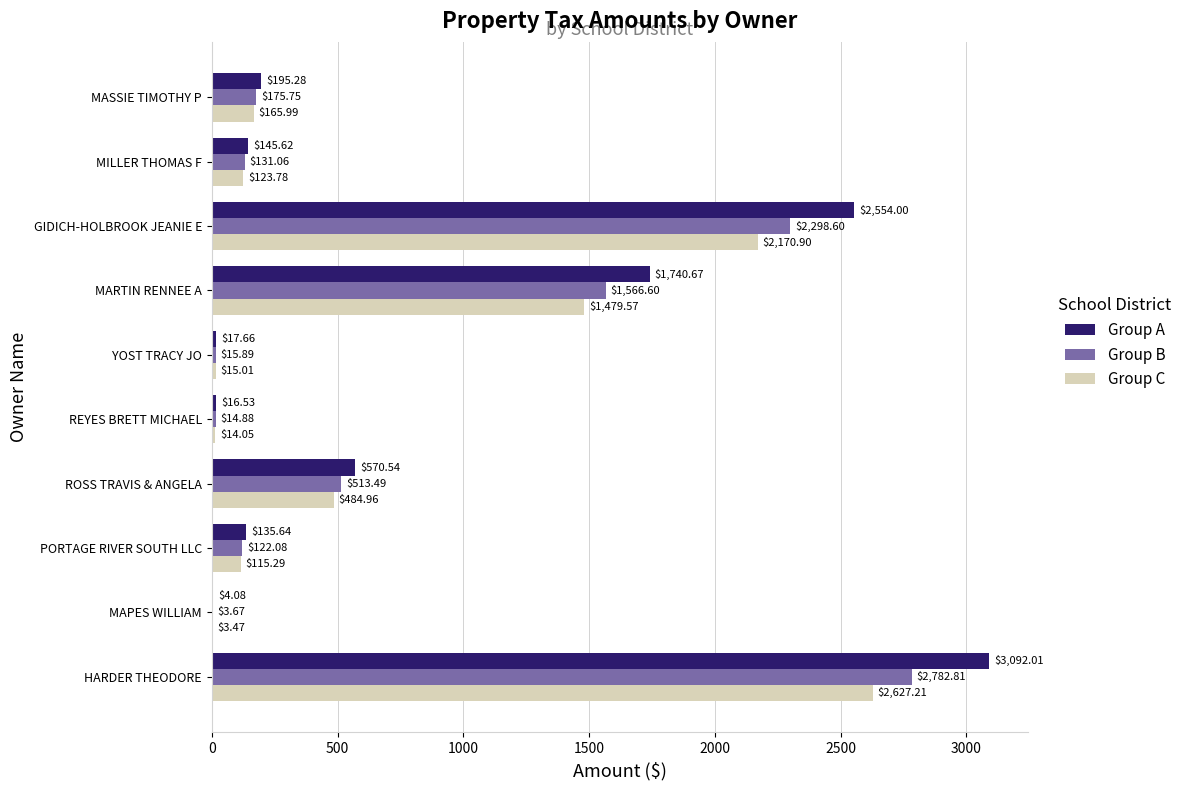

Which label corresponds to the largest value in the chart?

HARDER THEODORE